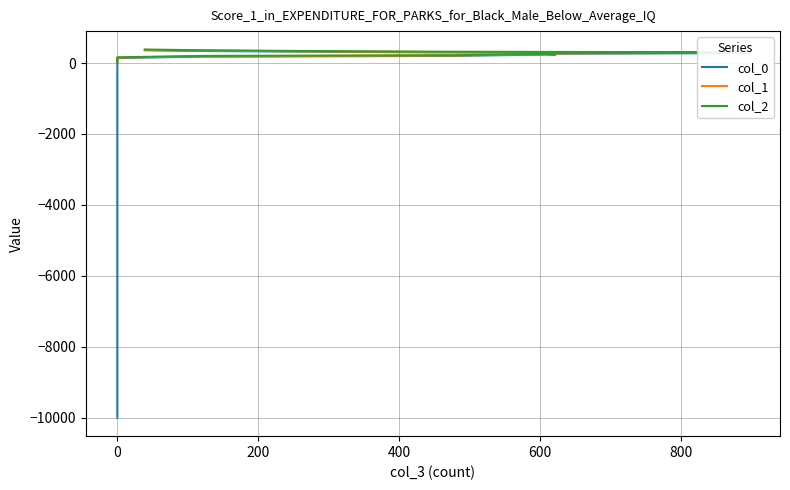

True or false: col_2 and col_0 cross at least once.

False